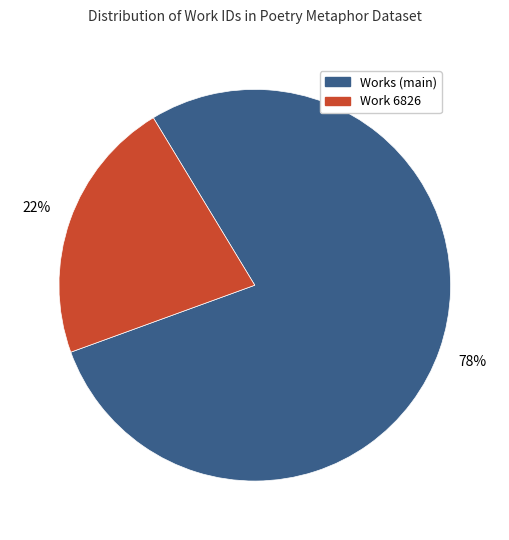

Is there any slice that represents more than half of the pie?

Yes